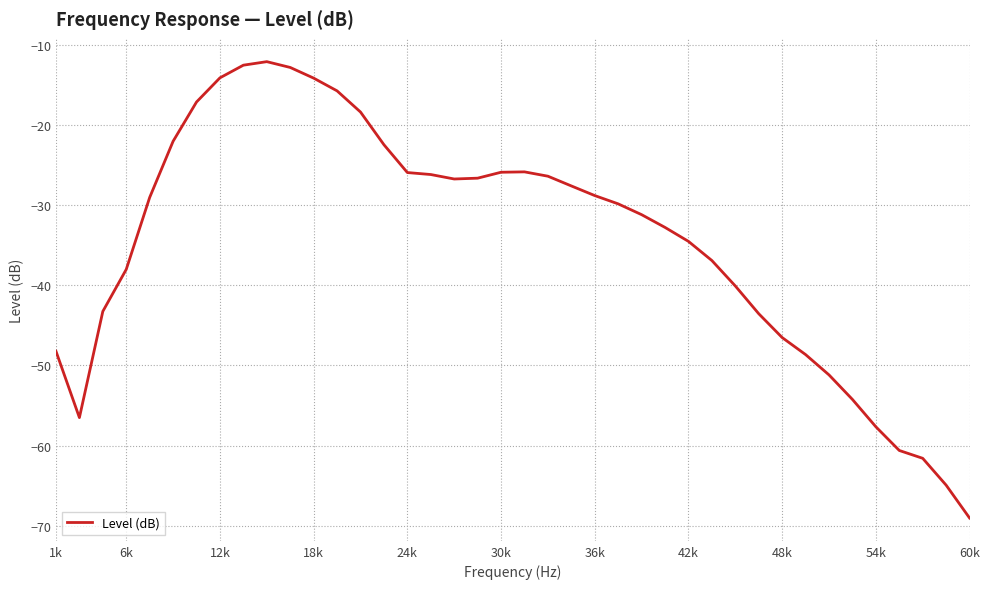

What is the greatest value displayed?

-12.1